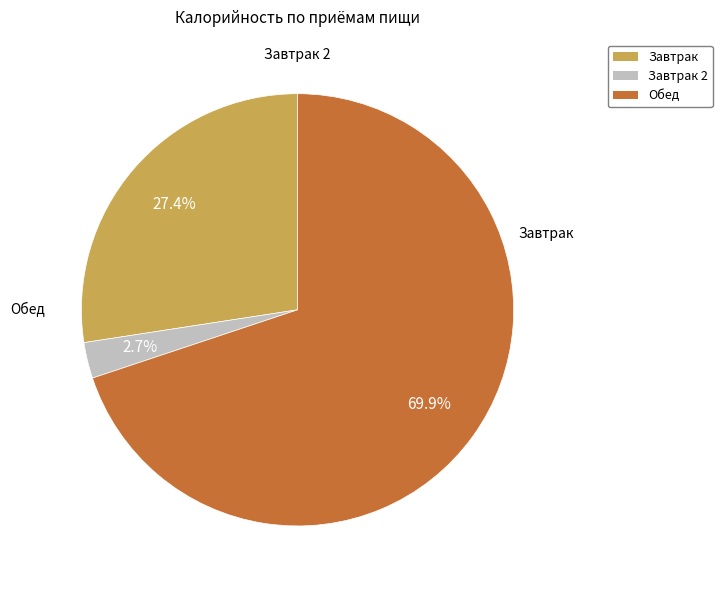

Rank the categories by value from lowest to highest.

Завтрак 2, Завтрак, Обед